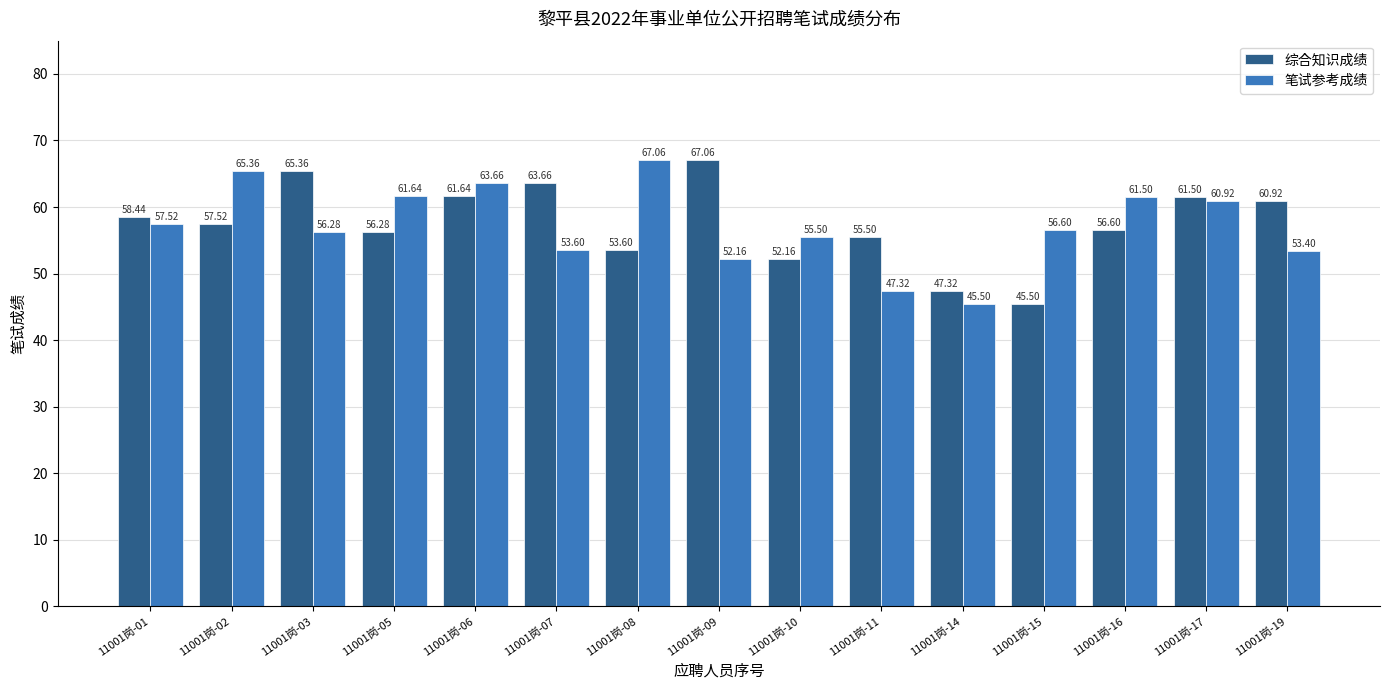

Where does the 笔试参考成绩 series first go above 56?

11001岗-01